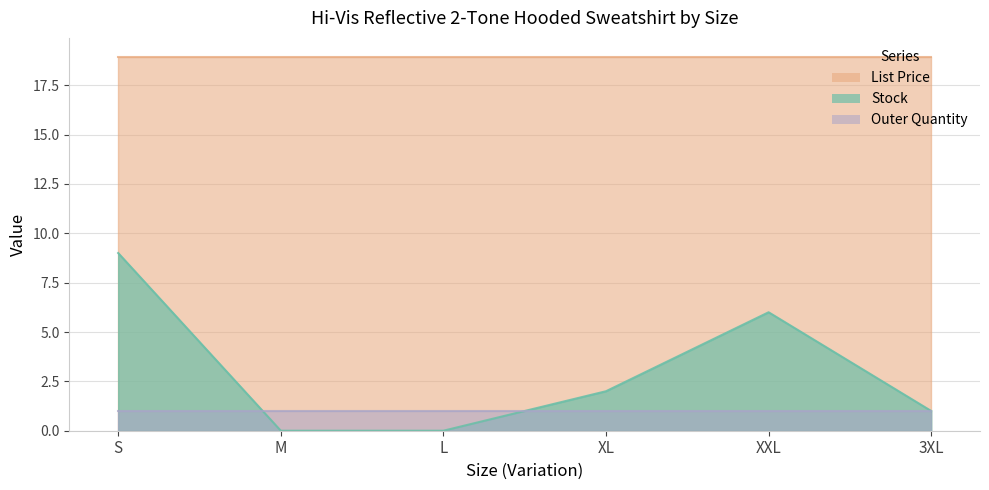

Which series has the largest range (max minus min)?

Stock